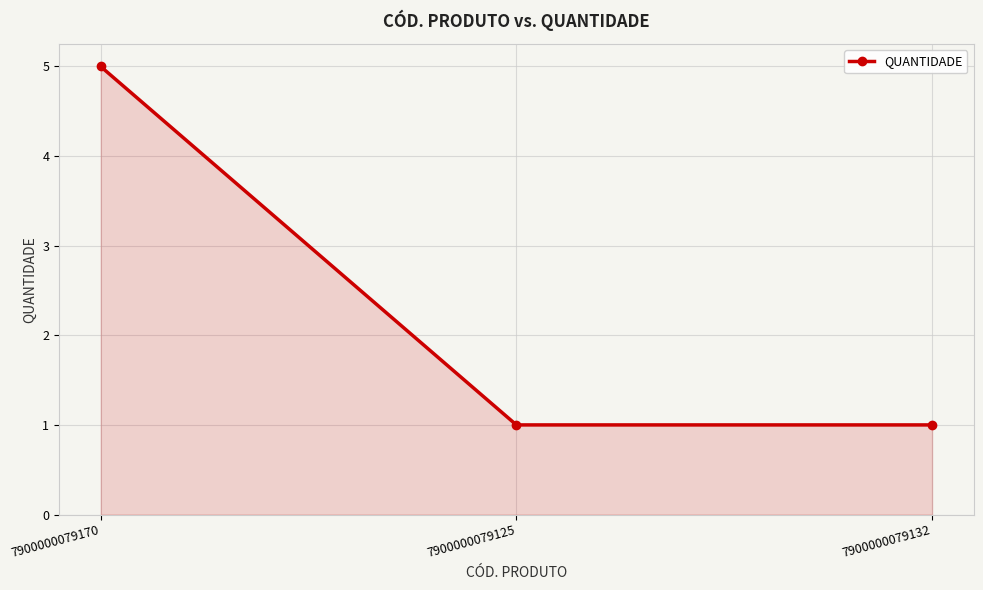

What position from the right is 7900000079125?

2